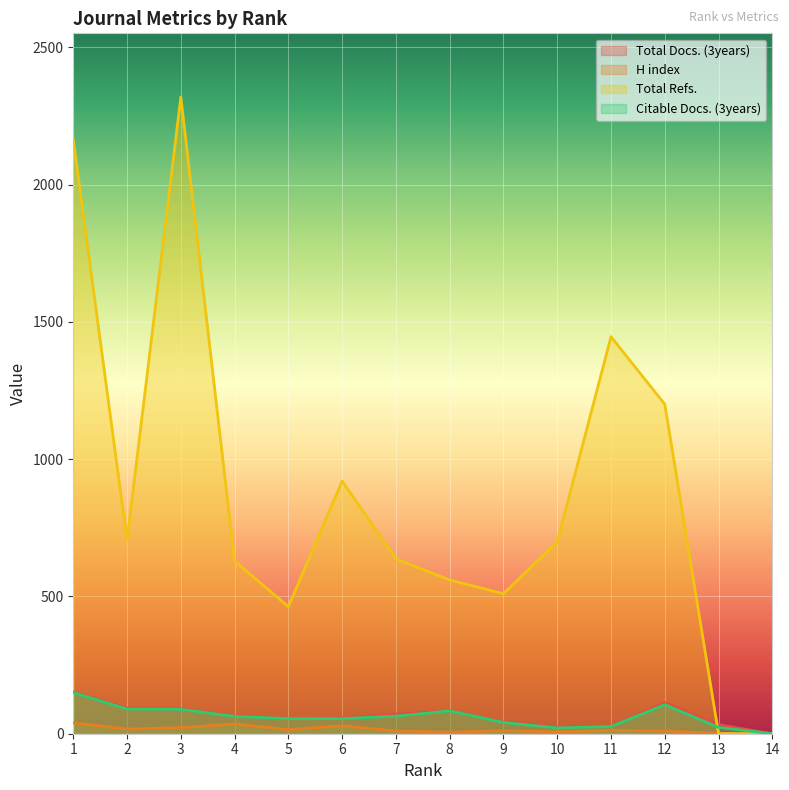

At which category does Citable Docs. (3years) reach its first local valley?

10